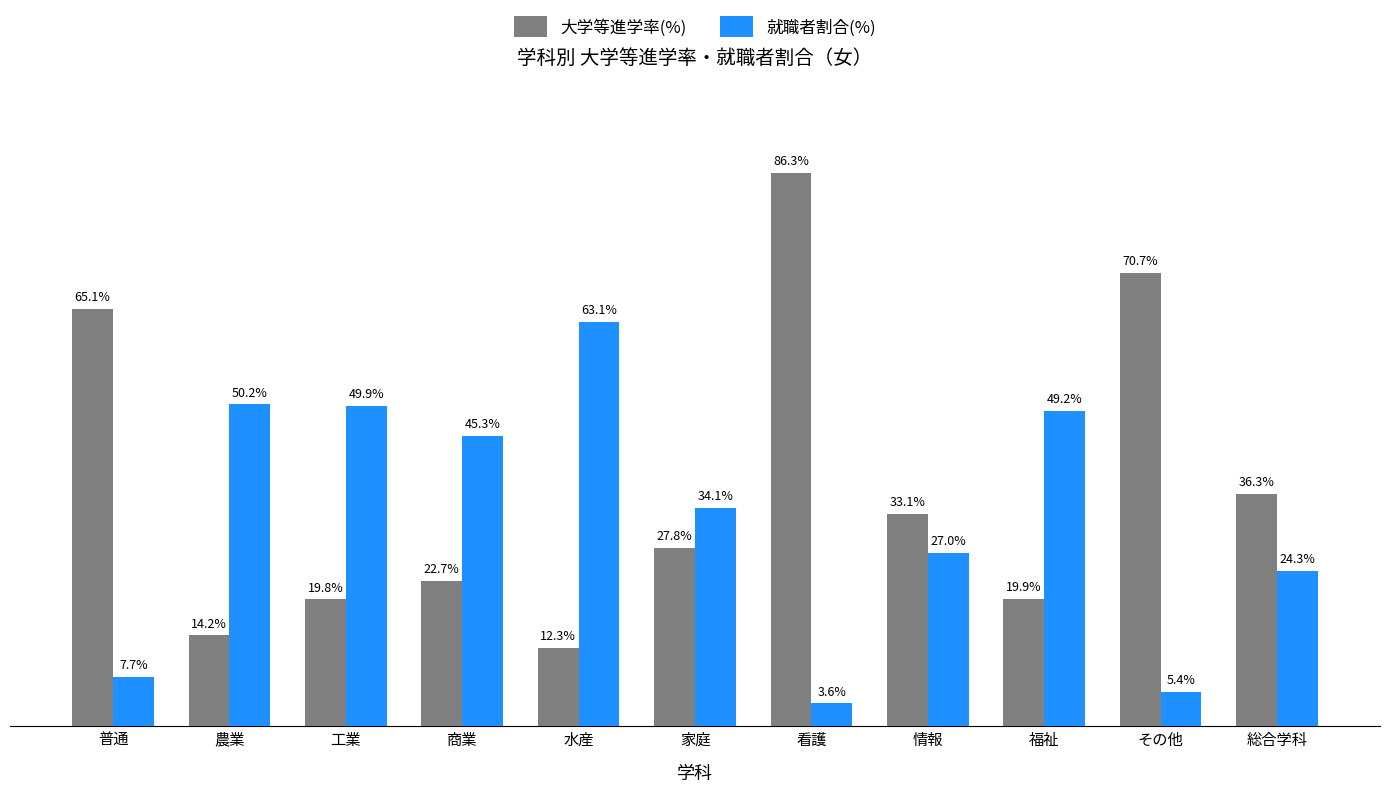

Where does the 就職者割合(%) series first go above 34?

農業